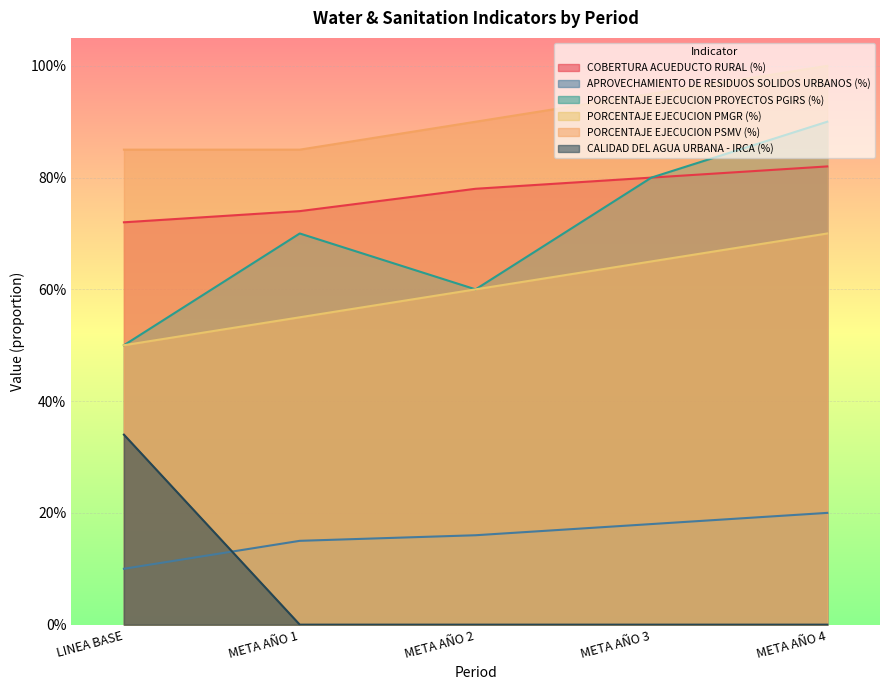

Reading left to right, transcribe all the data shown in this chart.

COBERTURA ACUEDUCTO RURAL (%): 0.7	0.7	0.8	0.8	0.8
APROVECHAMIENTO DE RESIDUOS SOLIDOS URBANOS (%): 0.1	0.1	0.2	0.2	0.2
PORCENTAJE EJECUCION PROYECTOS PGIRS (%): 0.5	0.7	0.6	0.8	0.9
PORCENTAJE EJECUCION PMGR (%): 0.5	0.6	0.6	0.7	0.7
PORCENTAJE EJECUCION PSMV (%): 0.8	0.8	0.9	0.9	1.0
CALIDAD DEL AGUA URBANA - IRCA (%): 0.3	0.0	0.0	0.0	0.0